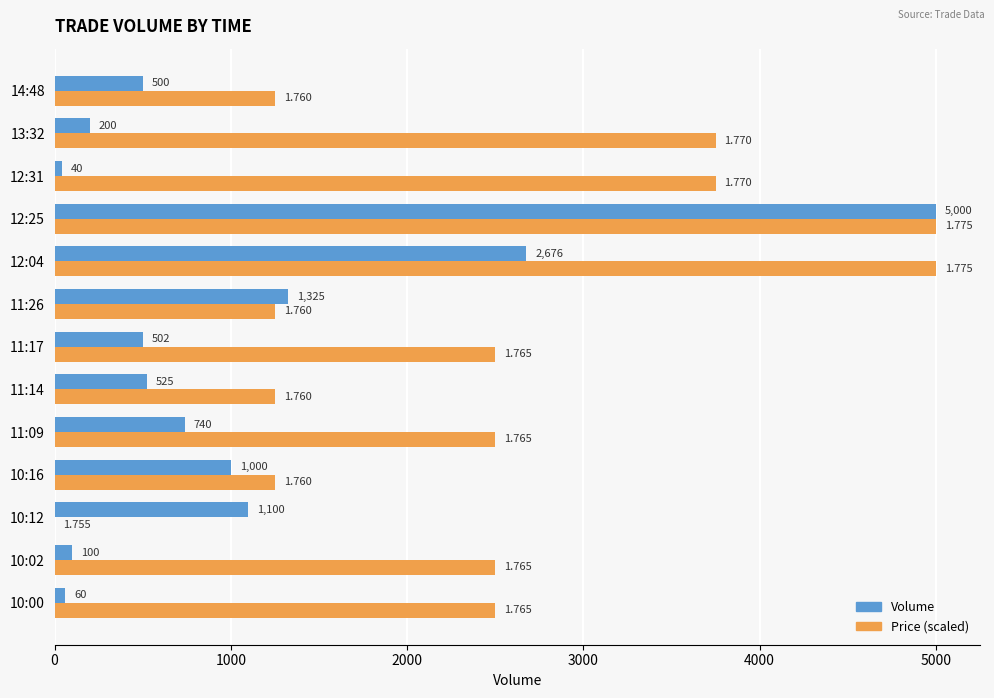

Which series changed the most between 11:17 and 12:31?

Price (scaled)